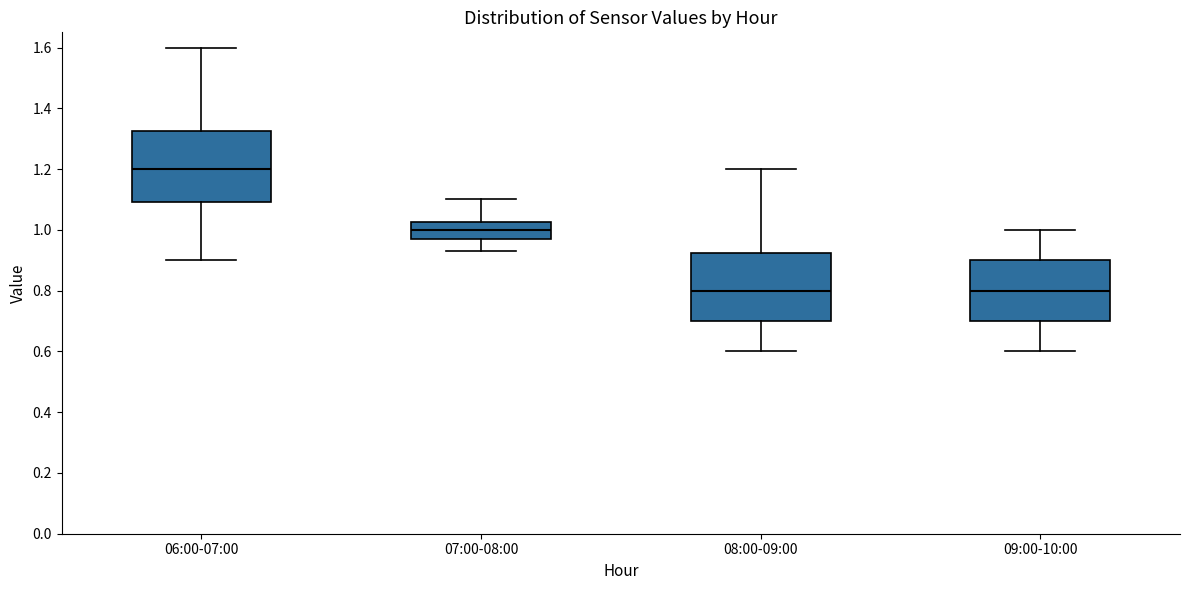

Where does the median line of the box for 07:00-08:00 sit on the y-axis? The values are not printed on the chart, so give them approximately, as read against the axis.

1.00